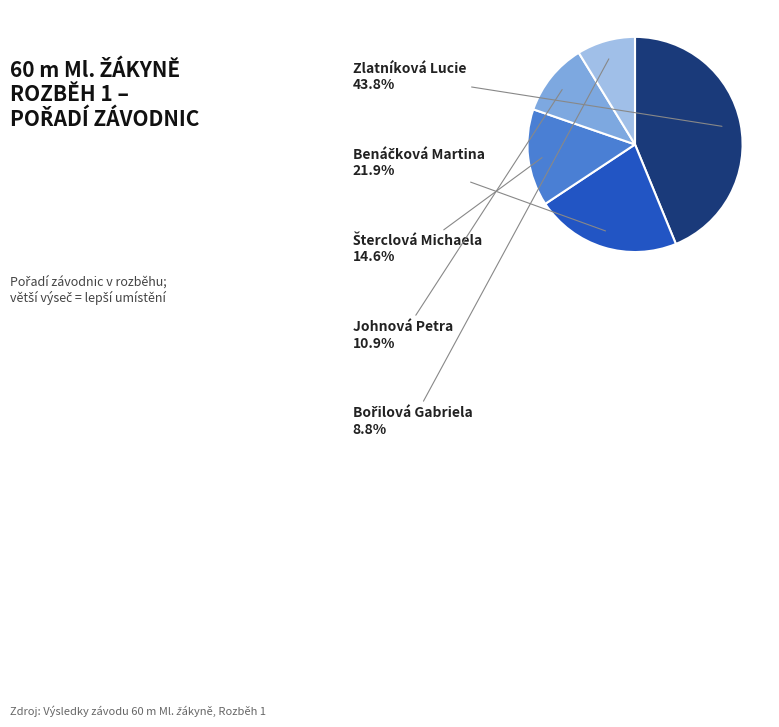

Is there any slice that represents more than half of the pie?

No